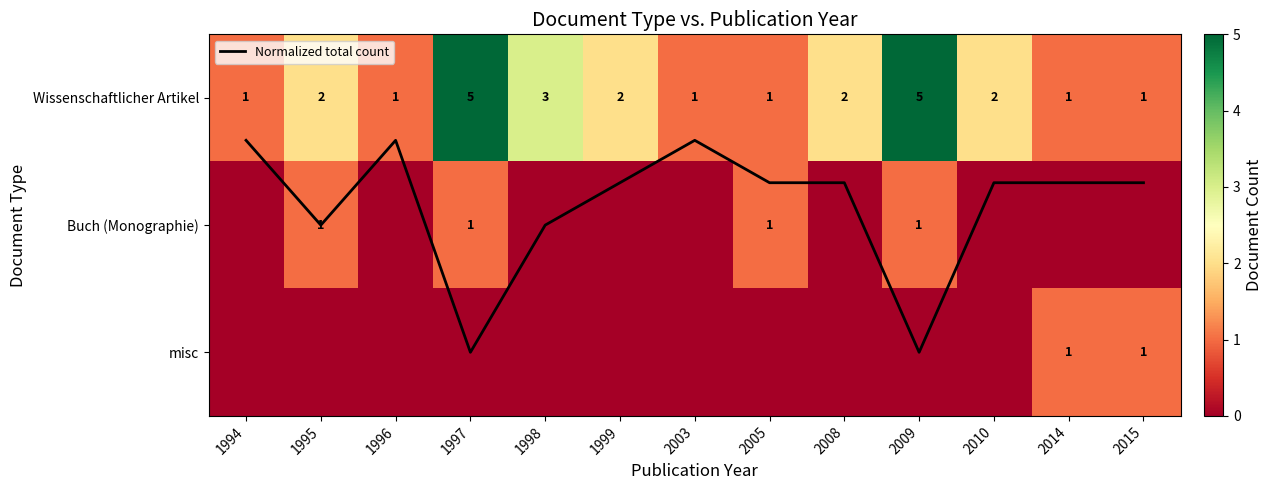

List the labels in order of Buch (Monographie) value, smallest first.

1994, 1996, 1998, 1999, 2003, 2008, 2010, 2014, 2015, 1995, 1997, 2005, 2009